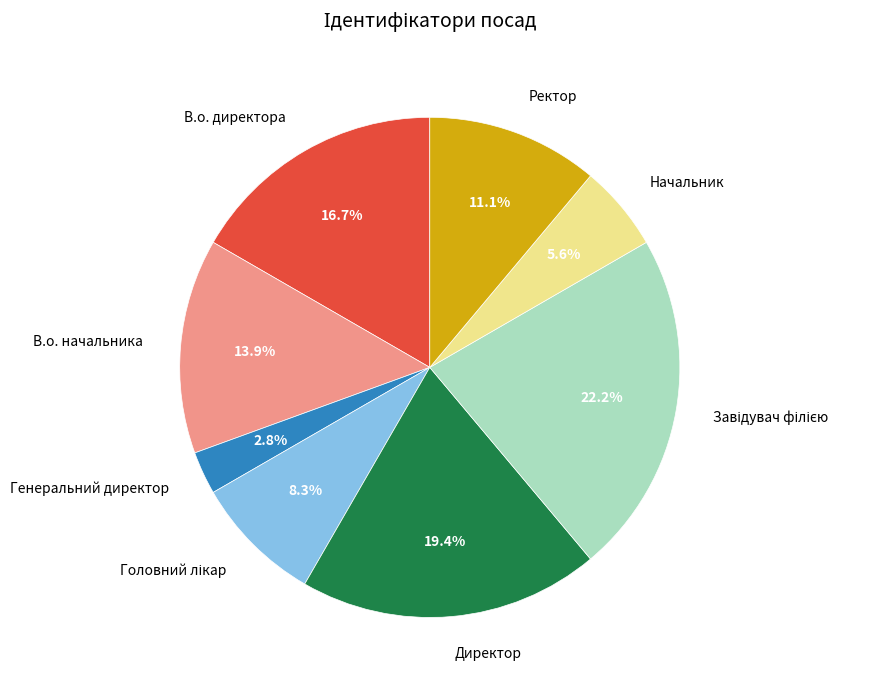

The В.о. начальника slice represents 27% of the pie. True or false?

False